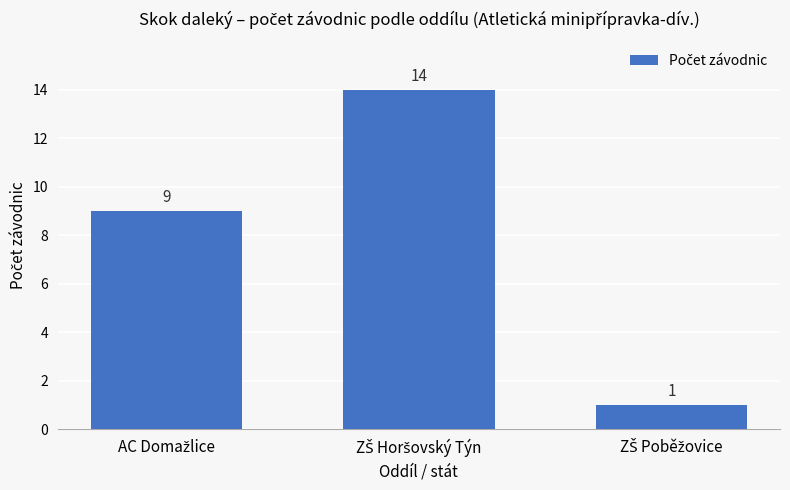

Reading right to left, extract all data points from this chart.

1	14	9